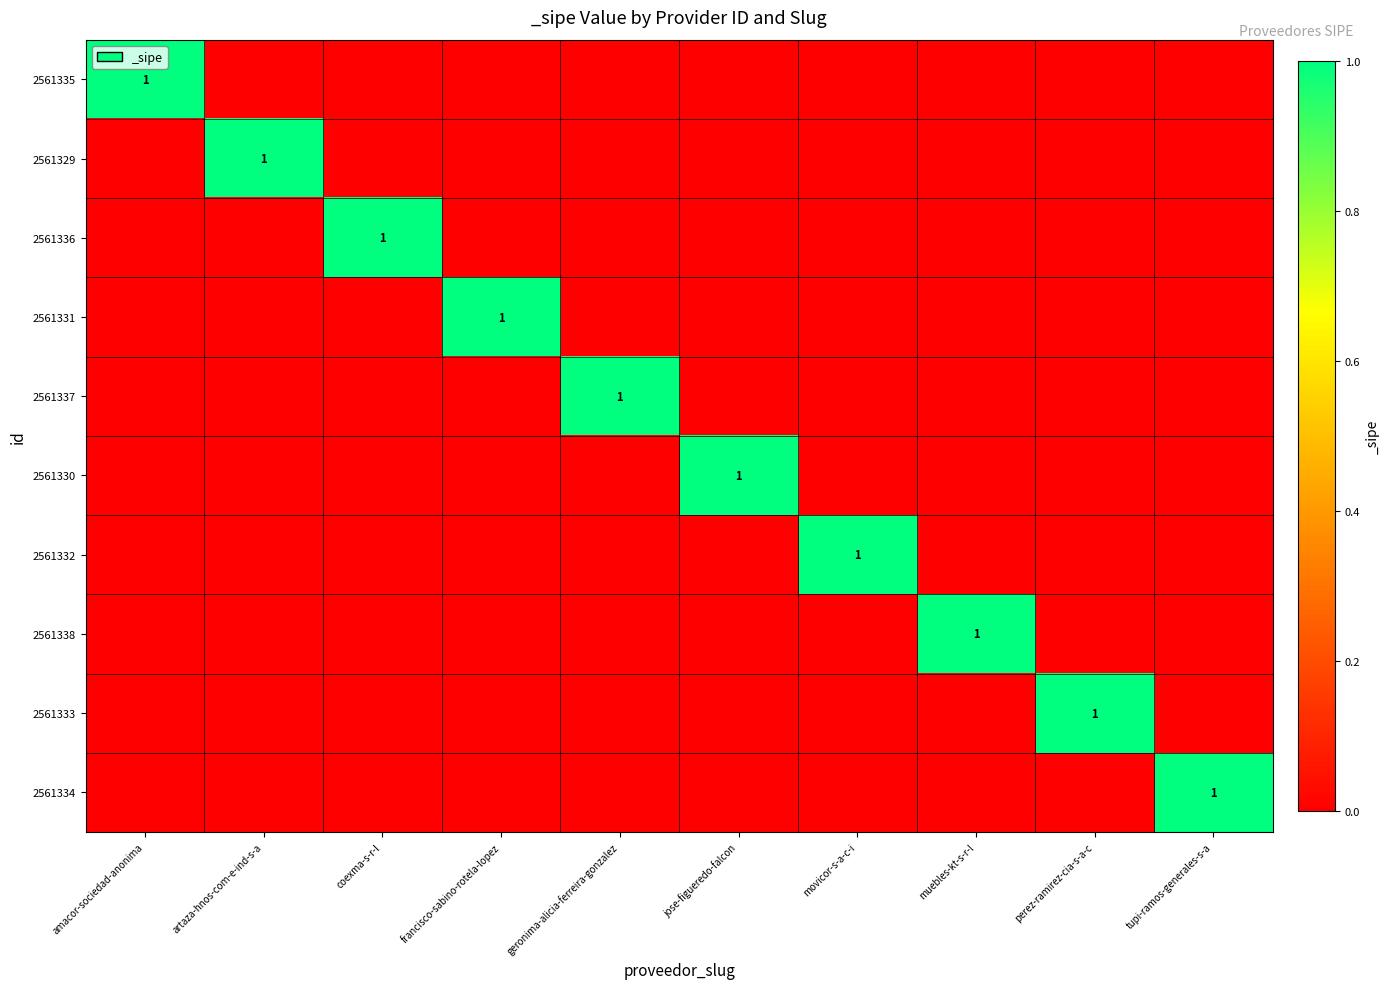

The value of 2561335 at amacor-sociedad-anonima is 1. True or false?

True